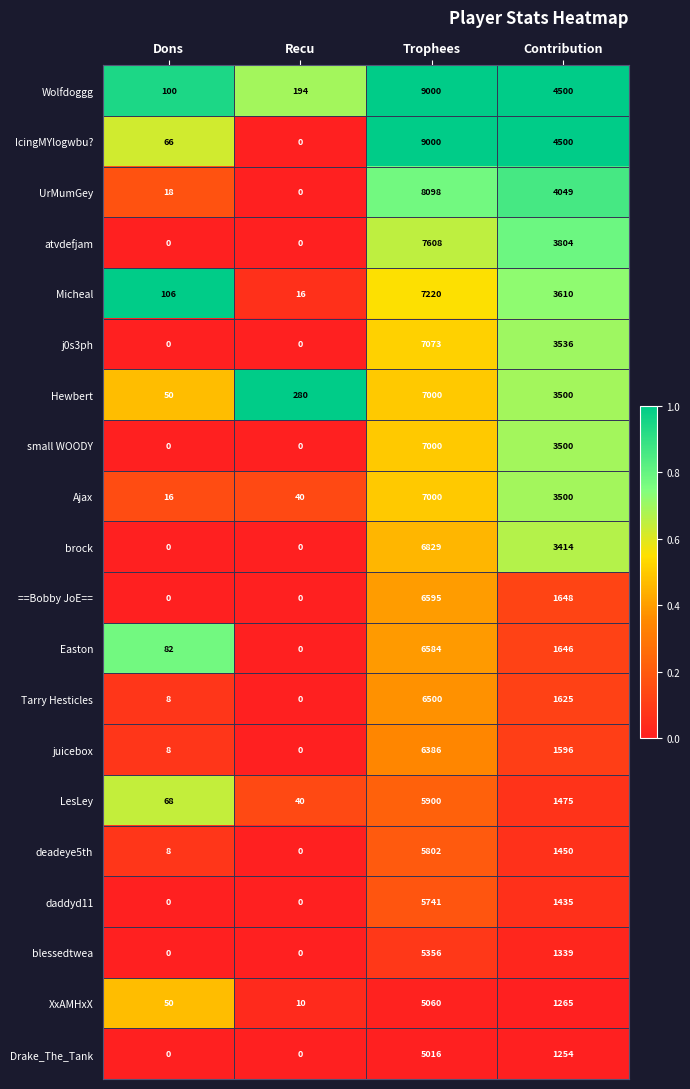

What is the sum of the Easton values at Trophees and Recu?

6584